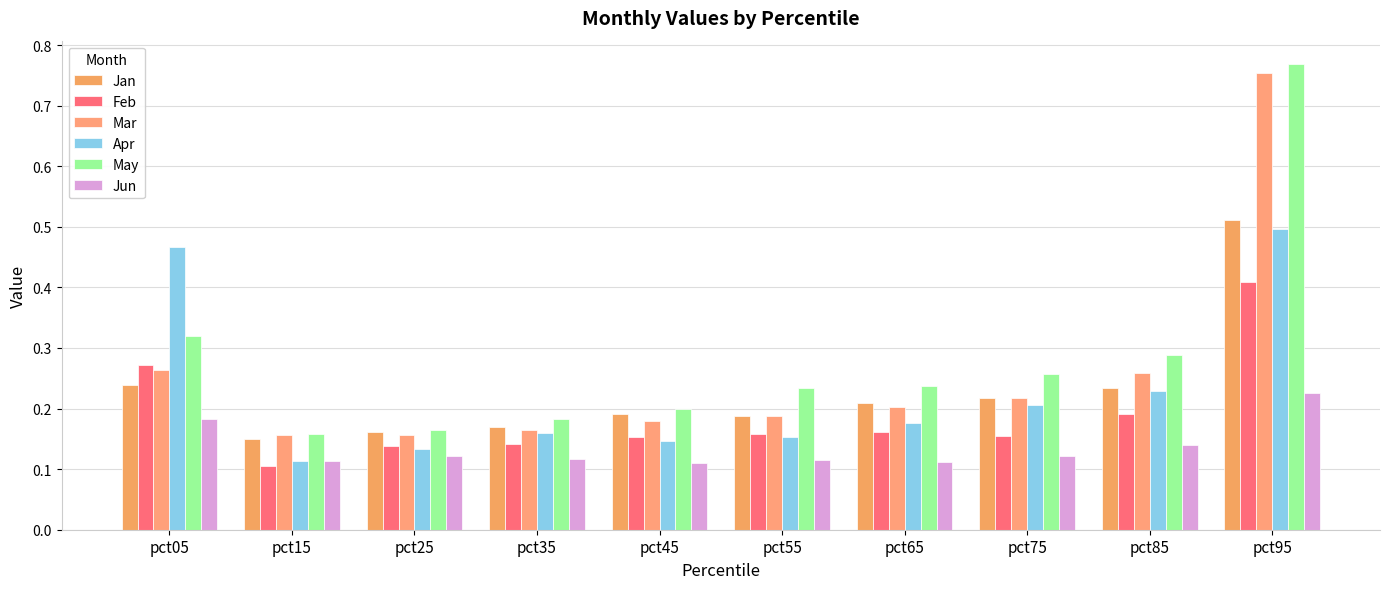

What is the difference between the maximum and second lowest values in the Jan series?

0.3